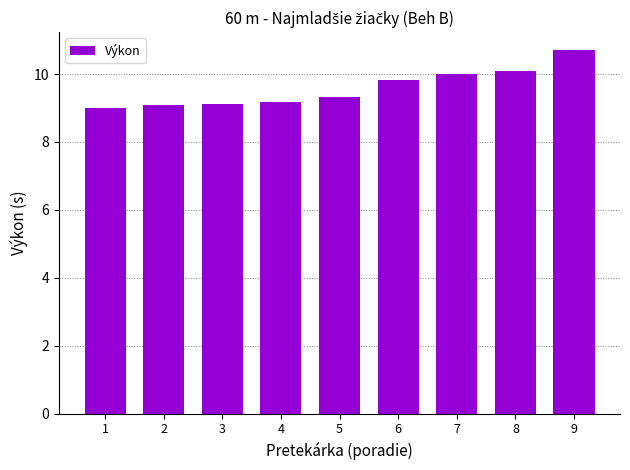

What is the value of the 8th bar from the left?

10.1